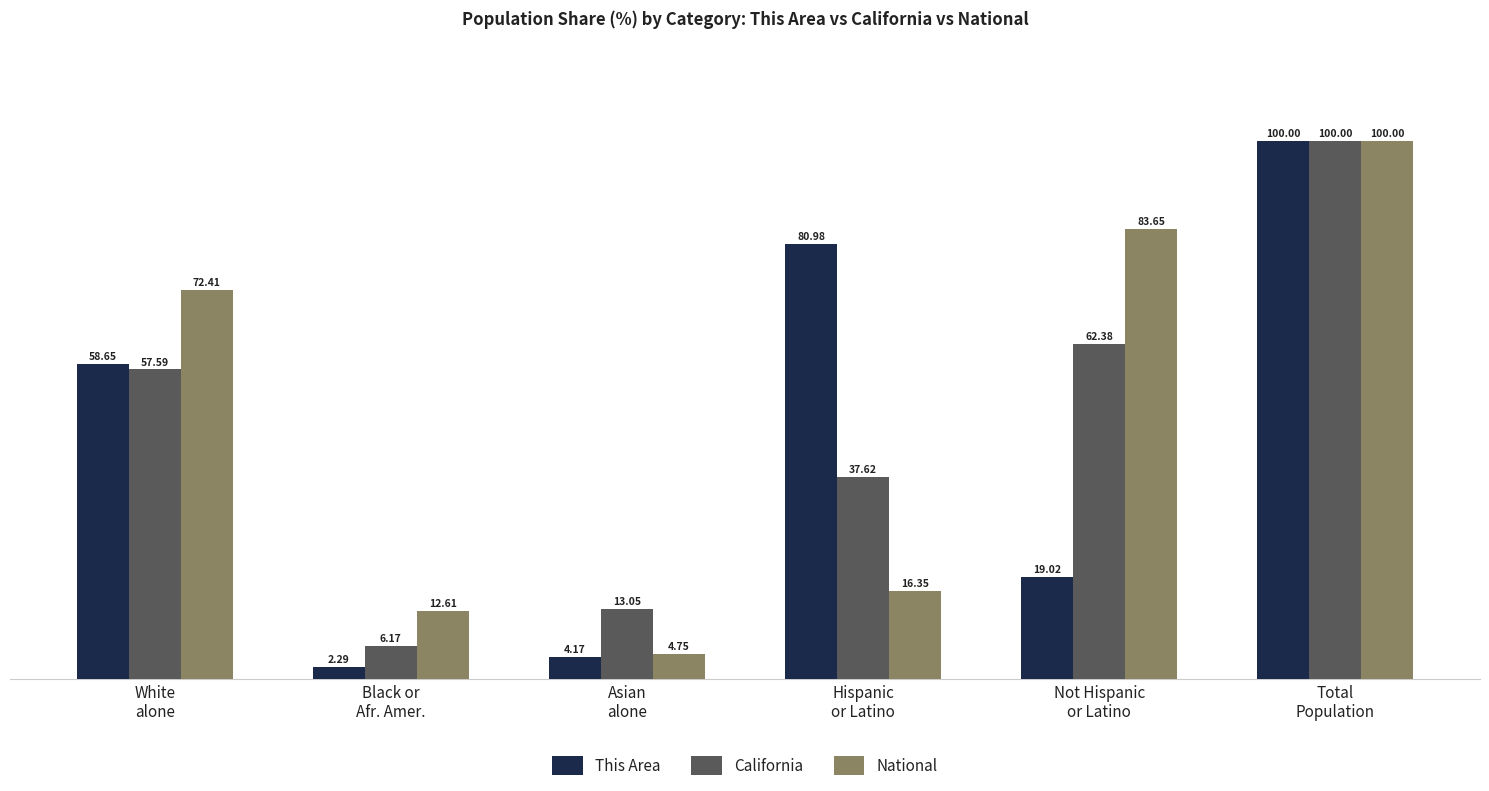

Which series has the largest total across all categories?

National